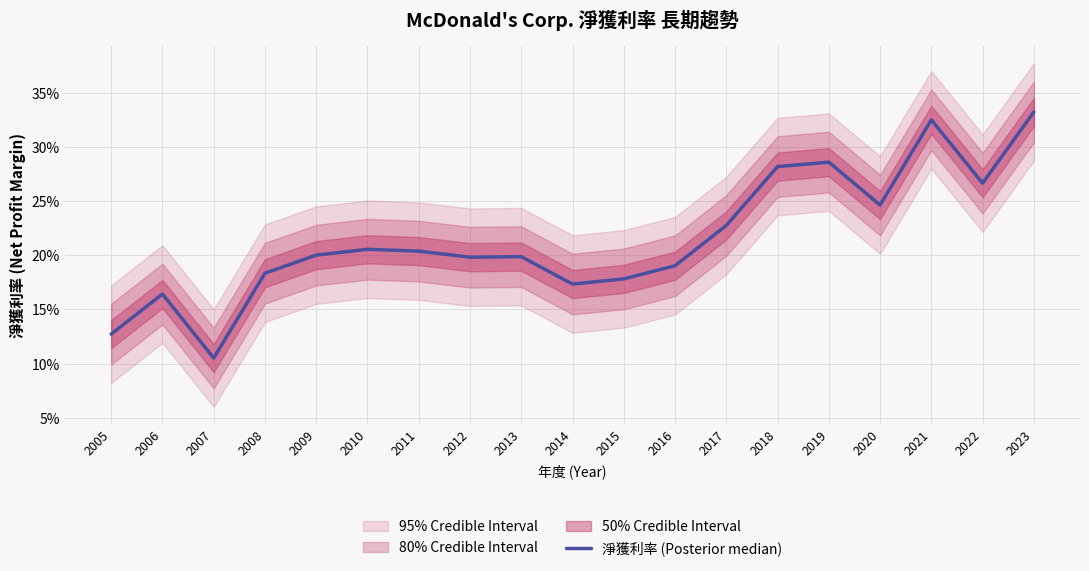

Which category has the lowest value across all series?

2007